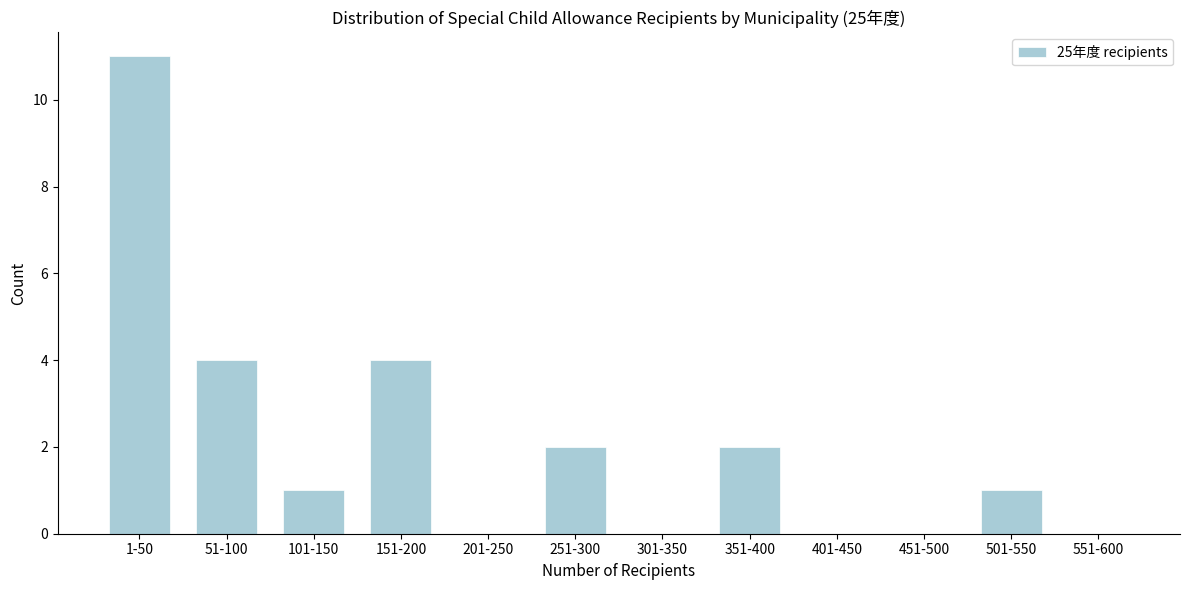

Reading left to right, transcribe all the data shown in this chart.

1-50=11	51-100=4	101-150=1	151-200=4	201-250=0	251-300=2	301-350=0	351-400=2	401-450=0	451-500=0	501-550=1	551-600=0